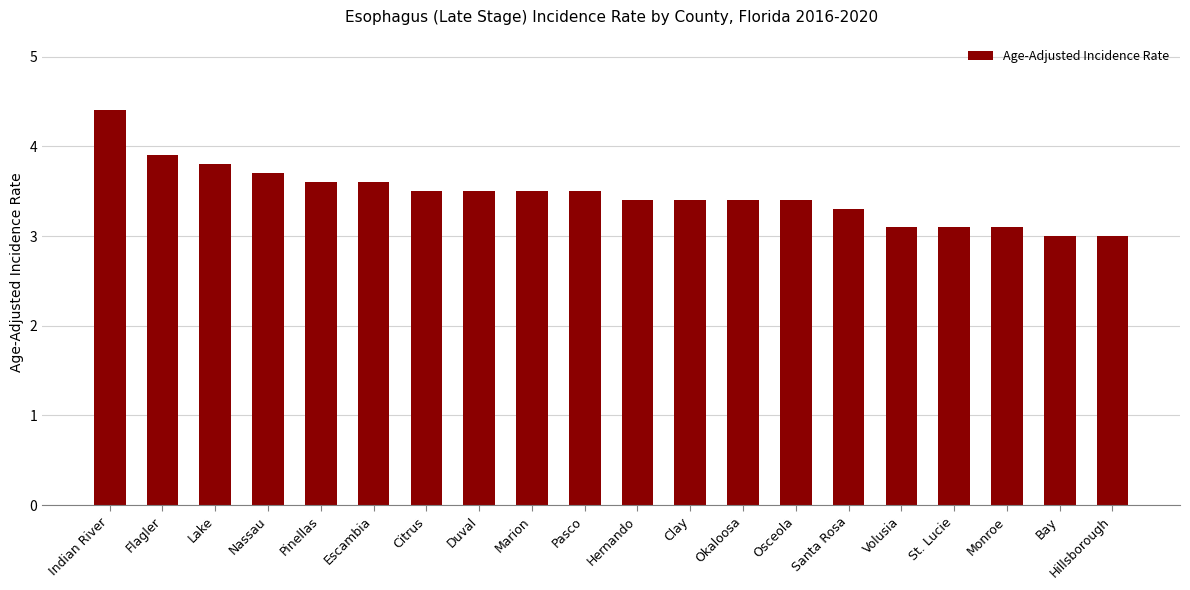

What is the change in value from Duval to Clay?

-0.1